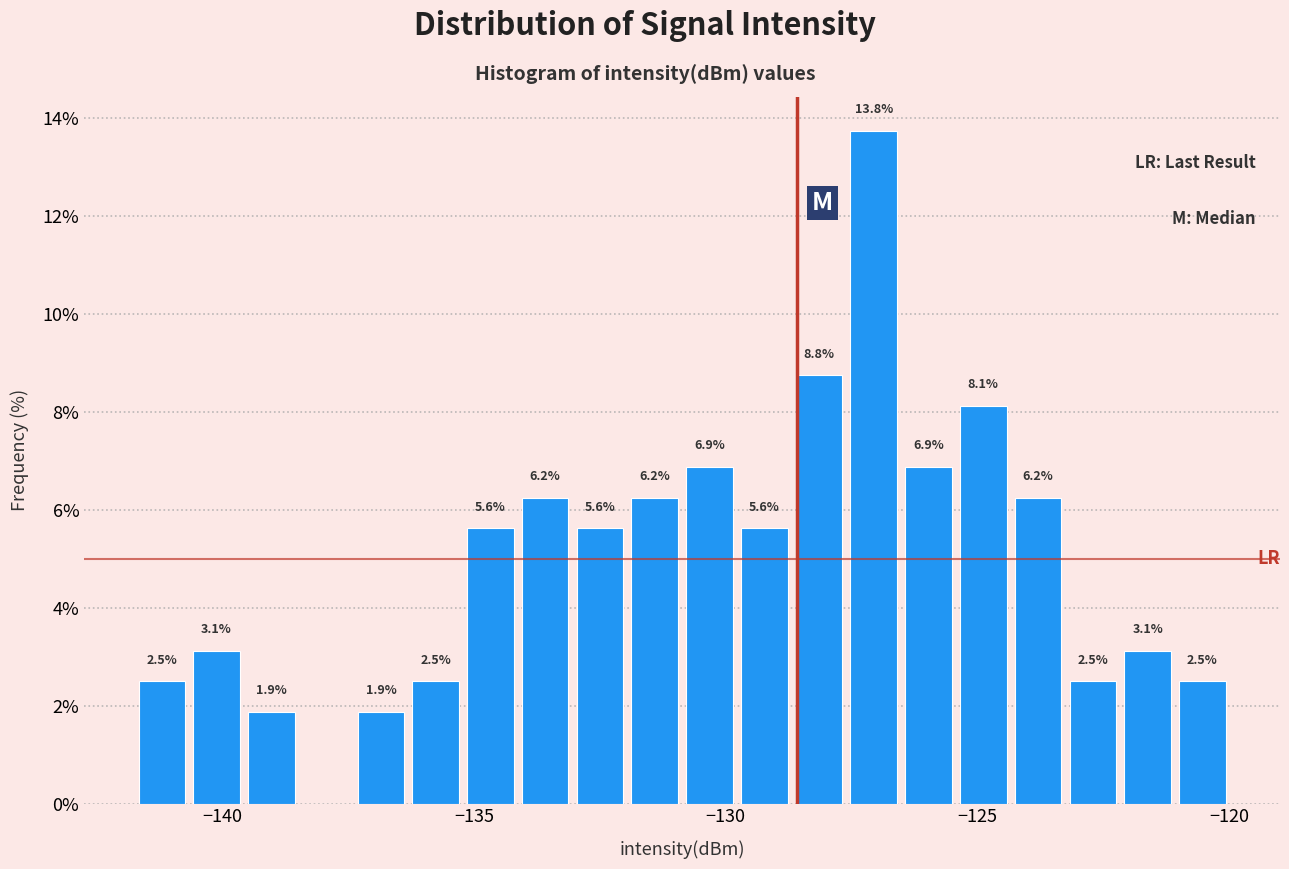

Around what value on the x-axis is the tallest bar? Give the approximate position of its centre, as read against the axis.

-127.0